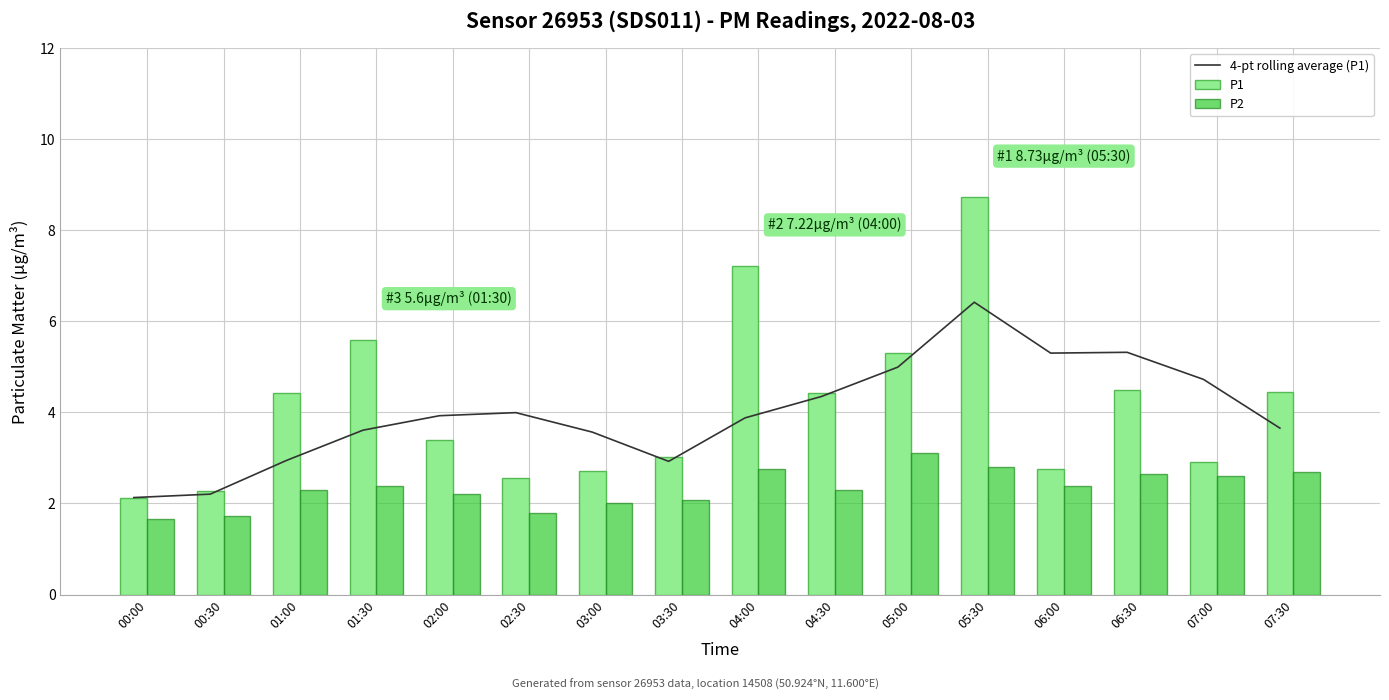

What are all the series names shown in the legend?

4-pt rolling average (P1), P1, P2